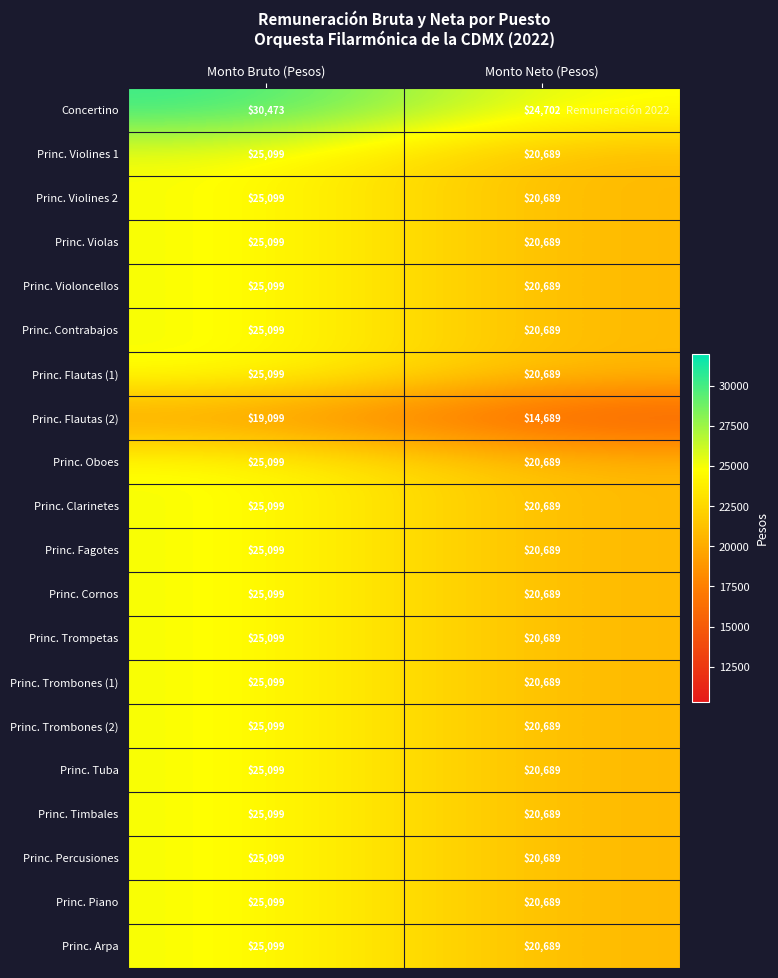

Between Monto Bruto (Pesos) and Monto Neto (Pesos), which series saw the biggest shift?

Concertino